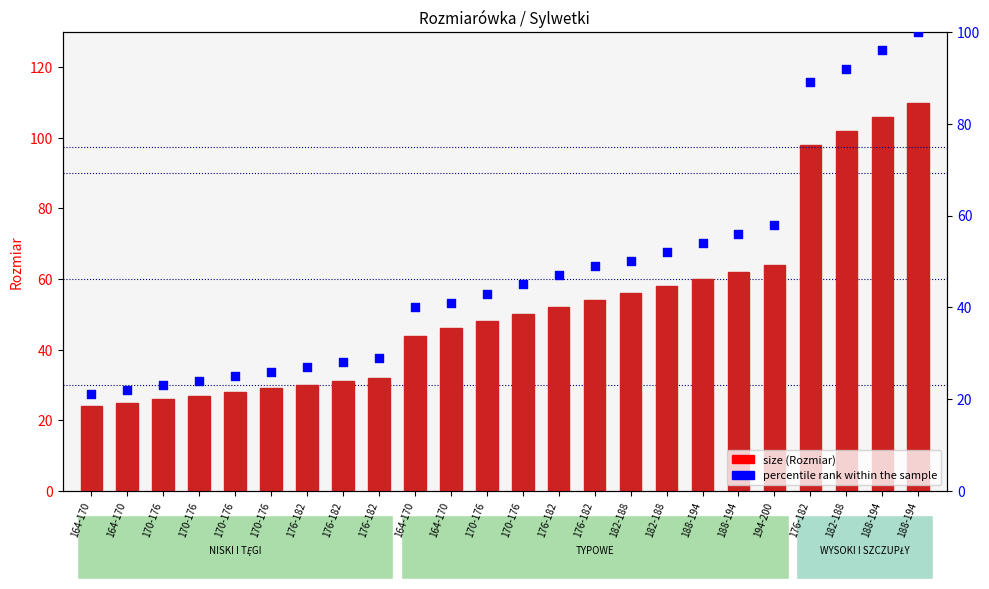

Is the value of size at 188-194 greater than the value of percentile rank within the sample at 170-176?

Yes